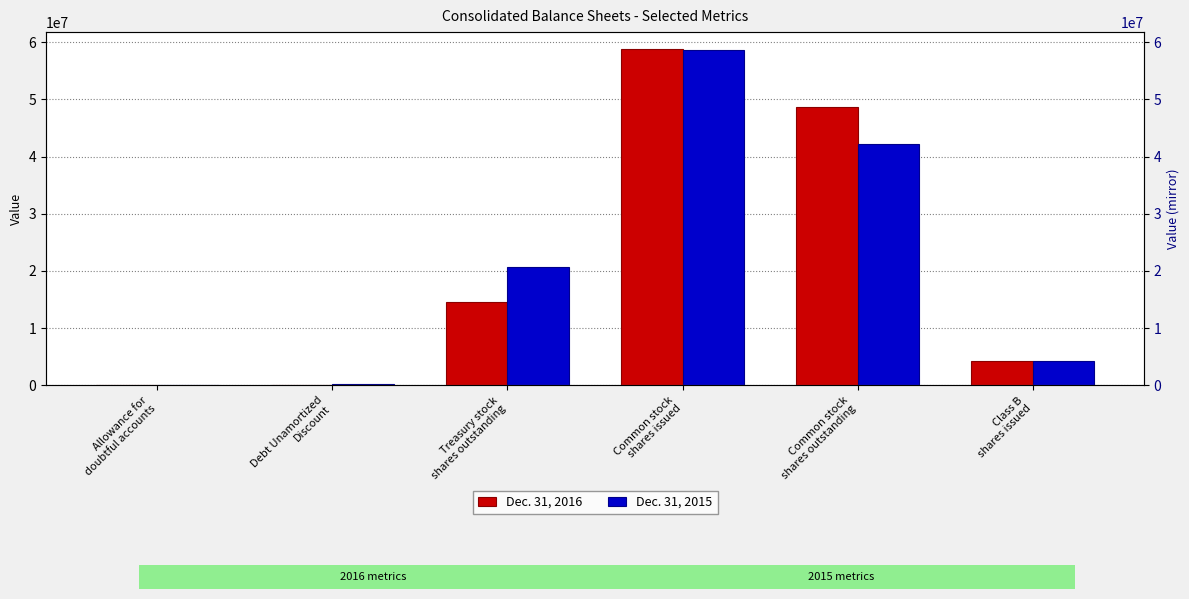

How many data points in Dec. 31, 2016 are less than 14545715?

3